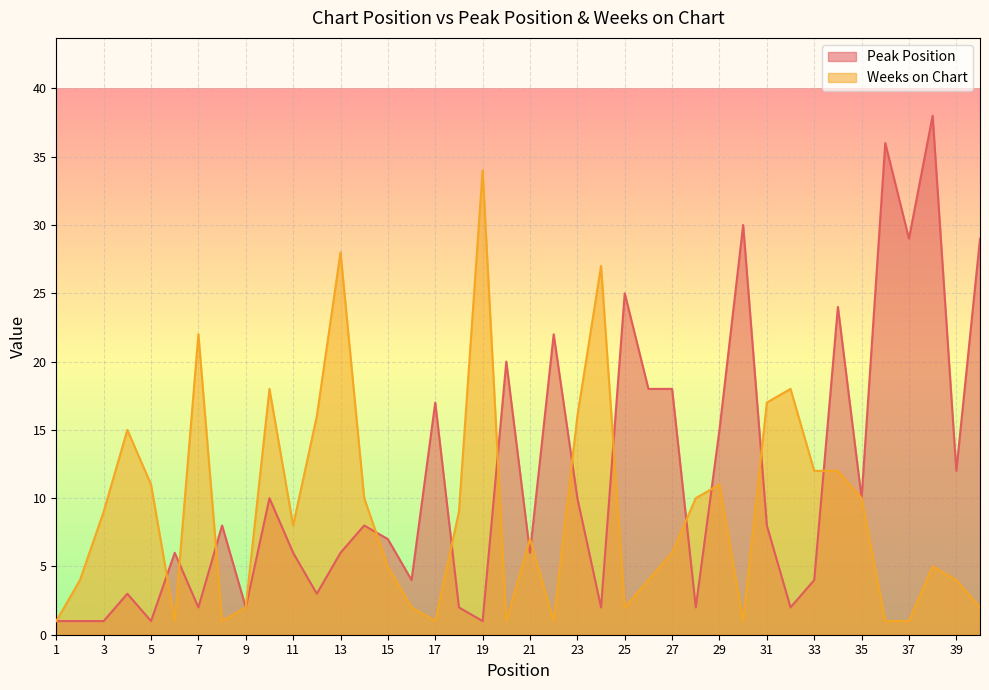

Reading left to right, extract all data points from this chart.

Peak Position: 1	1	1	3	1	6	2	8	2	10	6	3	6	8	7	4	17	2	1	20	6	22	10	2	25	18	18	2	15	30	8	2	4	24	10	36	29	38	12	29
Weeks on Chart: 1	4	9	15	11	1	22	1	2	18	8	16	28	10	5	2	1	9	34	1	7	1	16	27	2	4	6	10	11	1	17	18	12	12	10	1	1	5	4	2